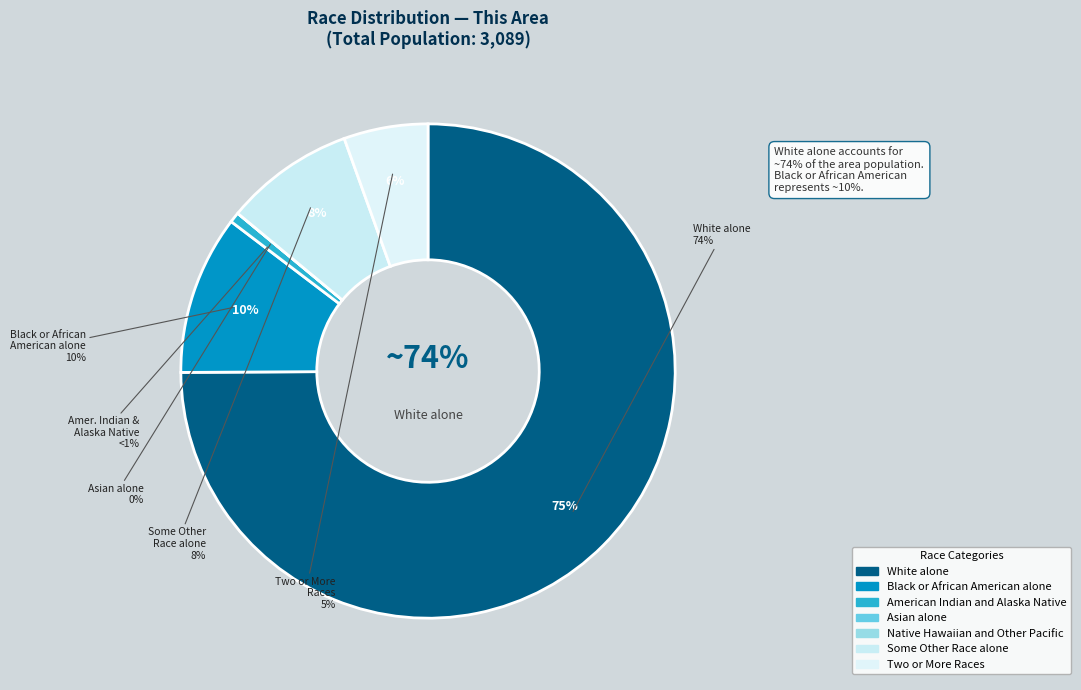

Rank the categories by value from highest to lowest.

White alone, Black or African American alone, Some Other Race alone, Two or More Races, American Indian and Alaska Native, Asian alone, Native Hawaiian and Other Pacific